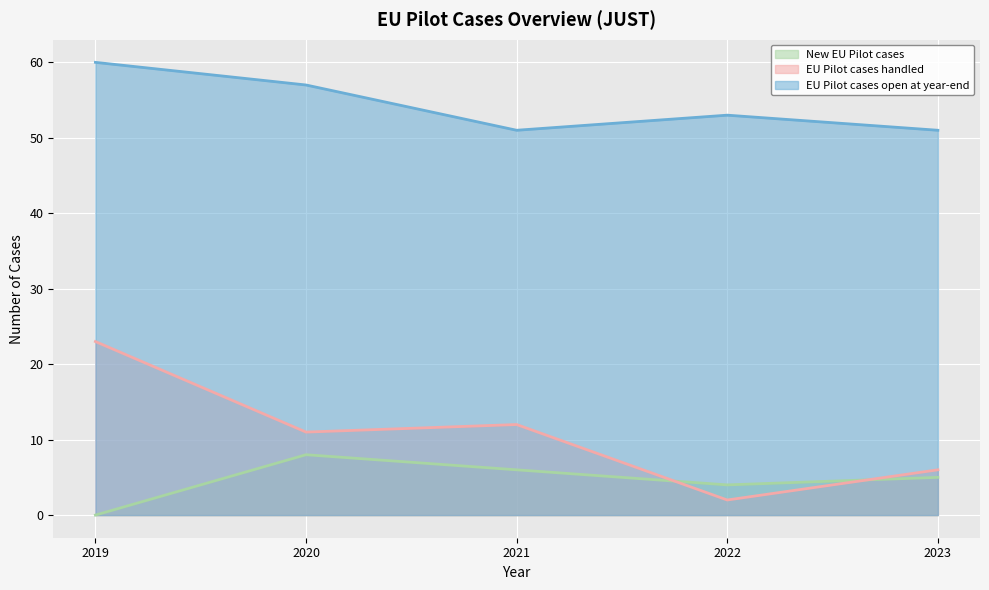

What is the value of the EU Pilot cases handled point at the 2nd from the left?

11